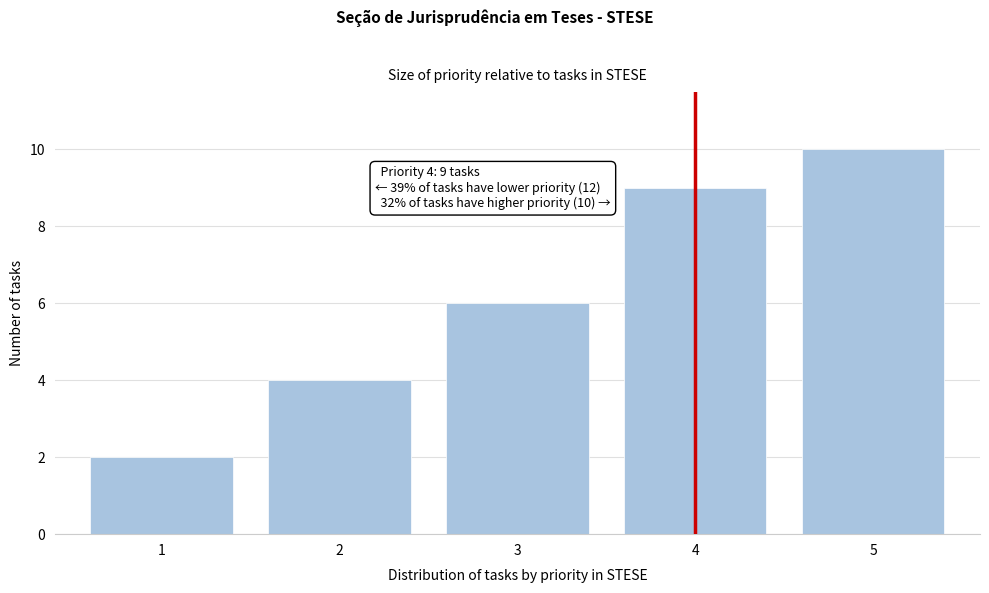

Reading right to left, list all the values displayed in this chart.

10	9	6	4	2